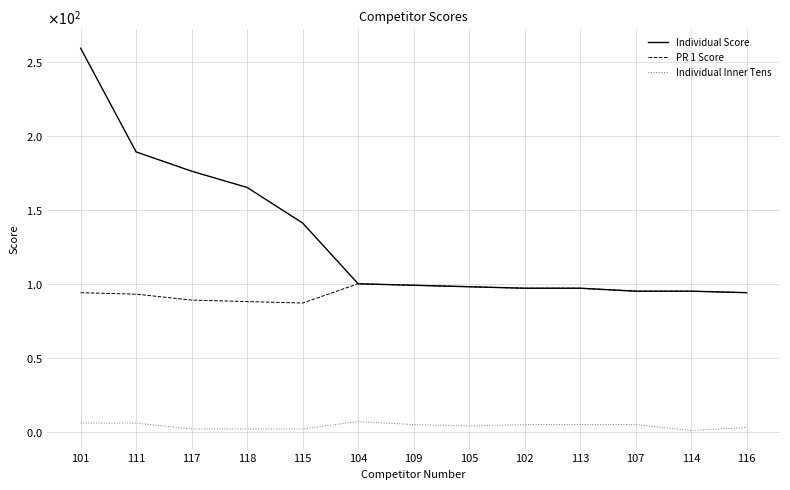

Does the chart display data point markers on the line(s)?

No